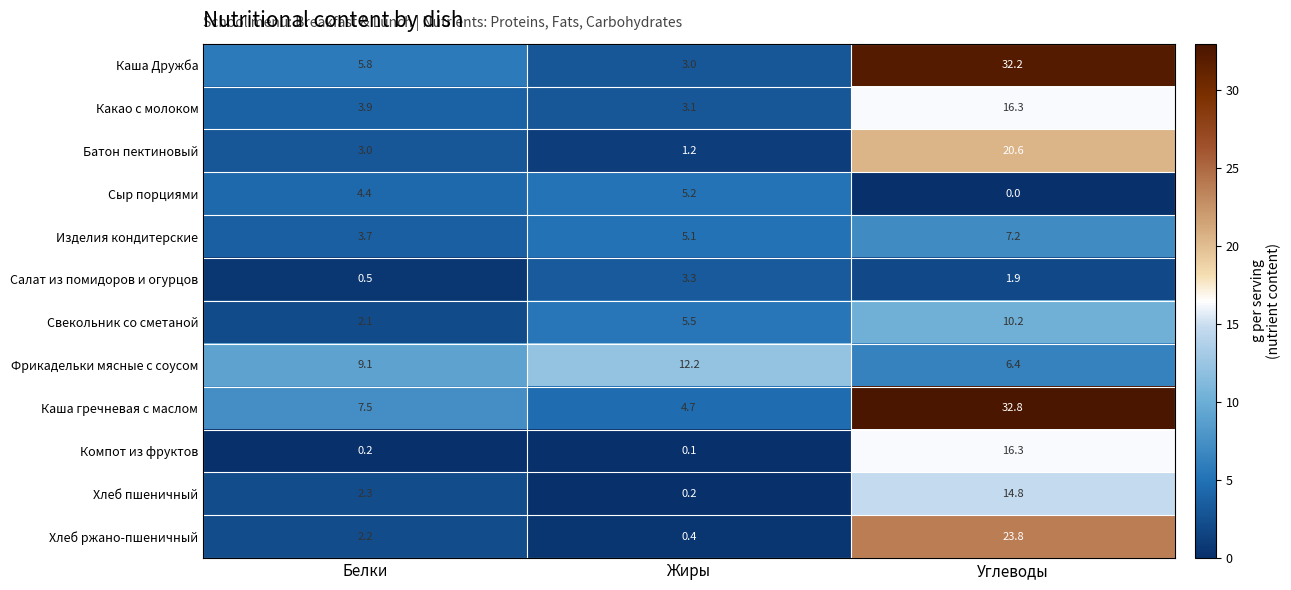

At which category is the sum across all series the highest?

Углеводы